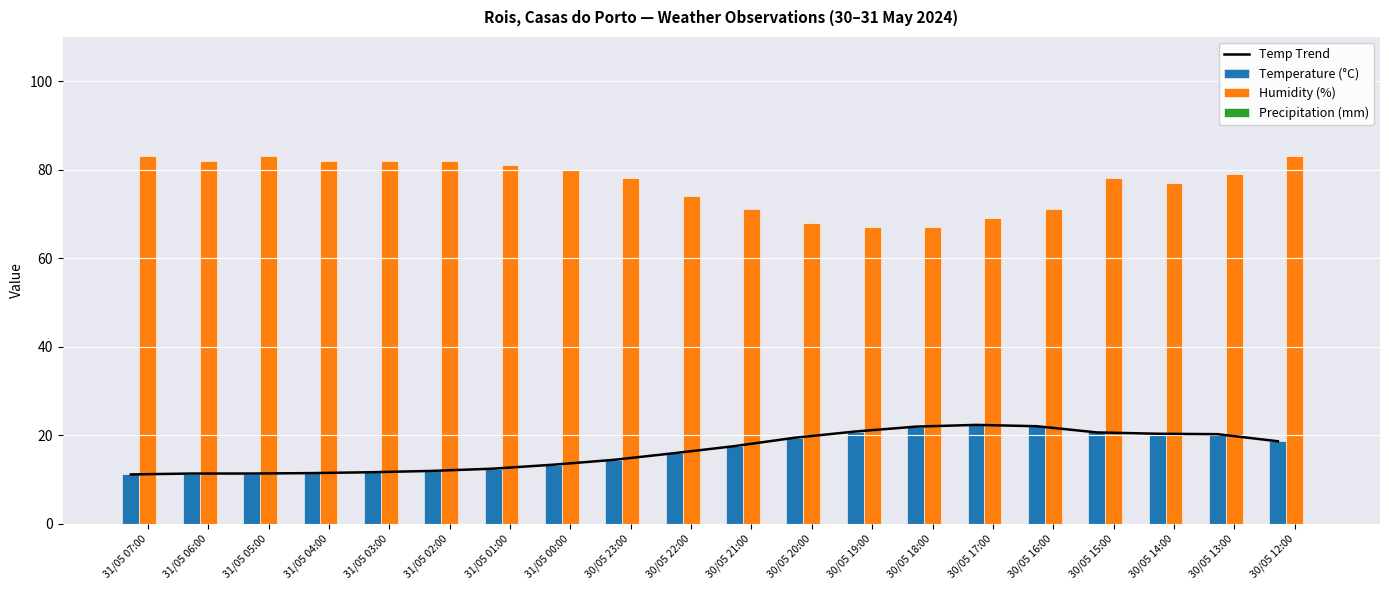

What is the label of the 18th bar from the left?

30/05 14:00